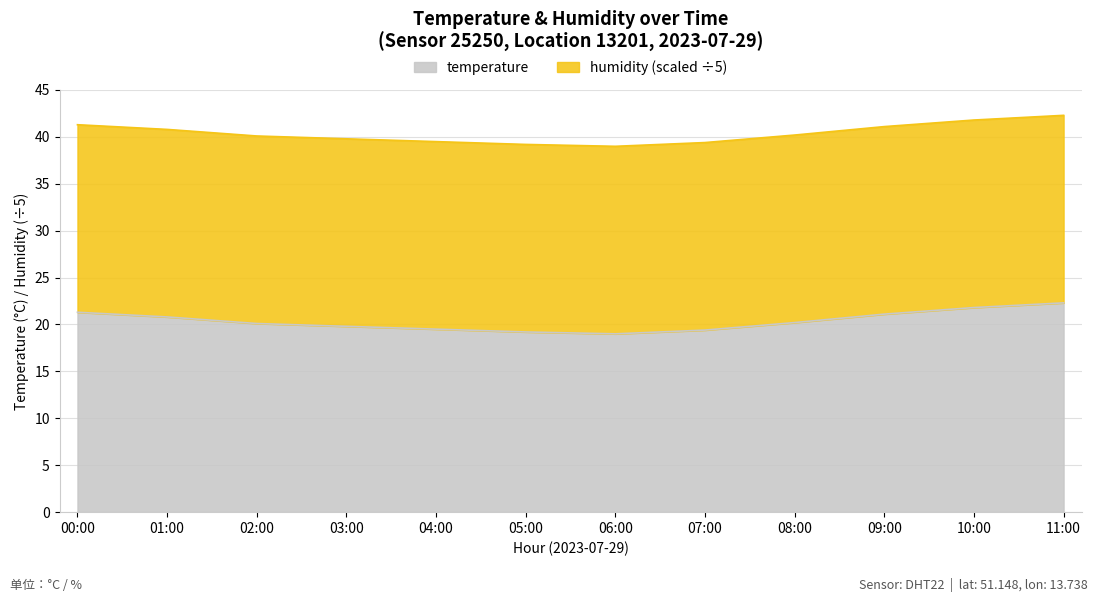

What is the change in value from 01:00 to 07:00?

-1.4